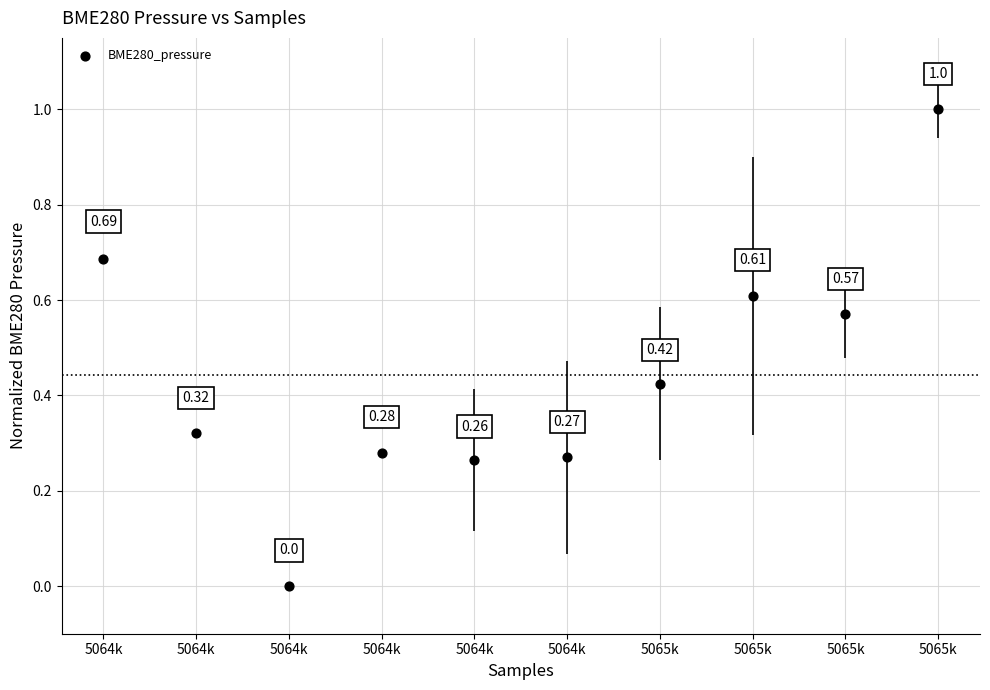

What is the range of Y values (max minus min)?

1.0